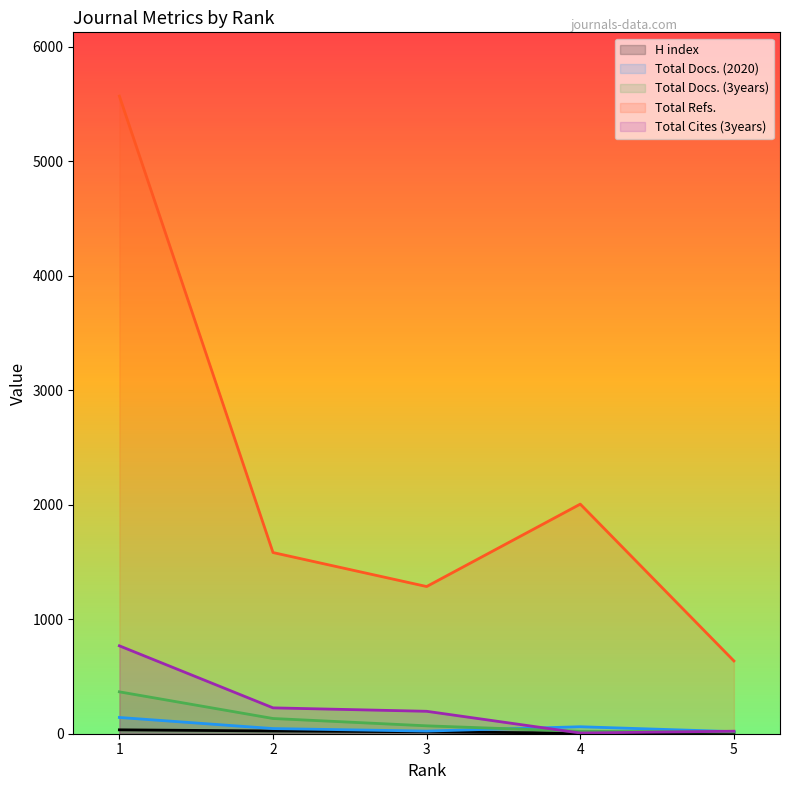

How many values in the Total Refs. series exceed 1583?

2